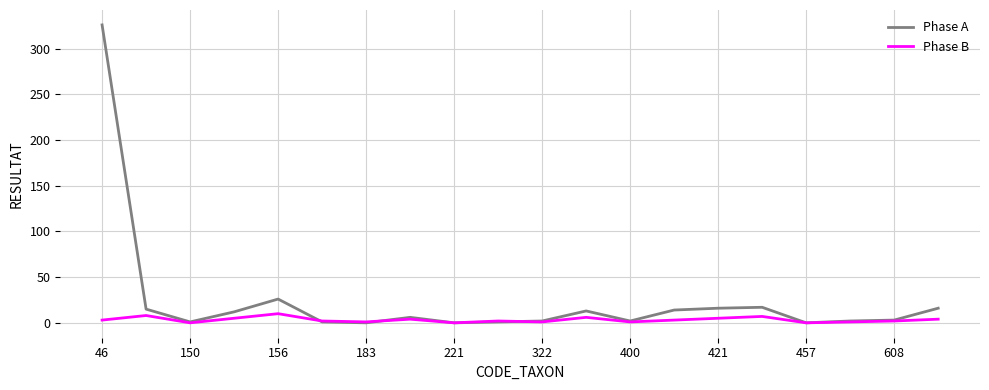

Rank the series by their average value, from highest to lowest.

Phase A, Phase B